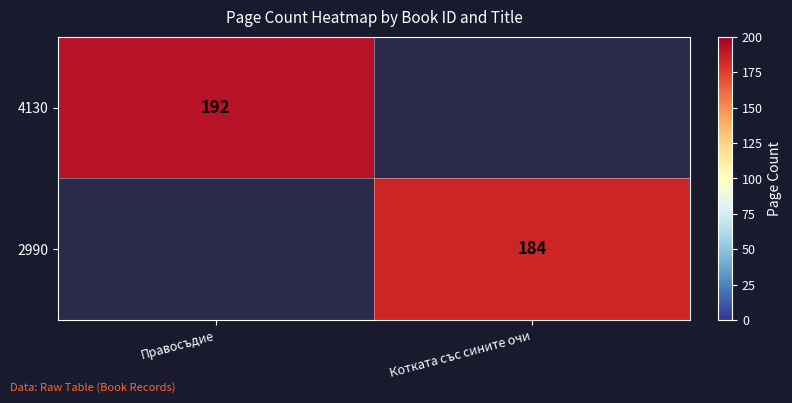

Is the value of 4130 at Правосъдие greater than the value of 2990 at Котката със сините очи?

Yes